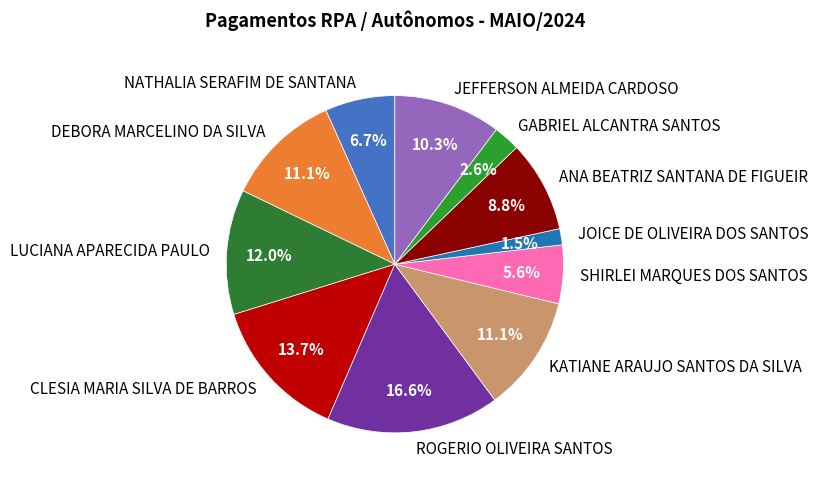

What percentage do LUCIANA APARECIDA PAULO and KATIANE ARAUJO SANTOS DA SILVA together represent?

23.1%